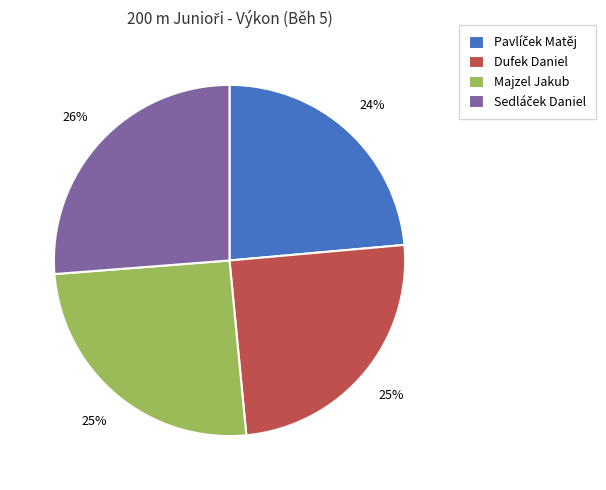

How many slices are in this pie chart?

4